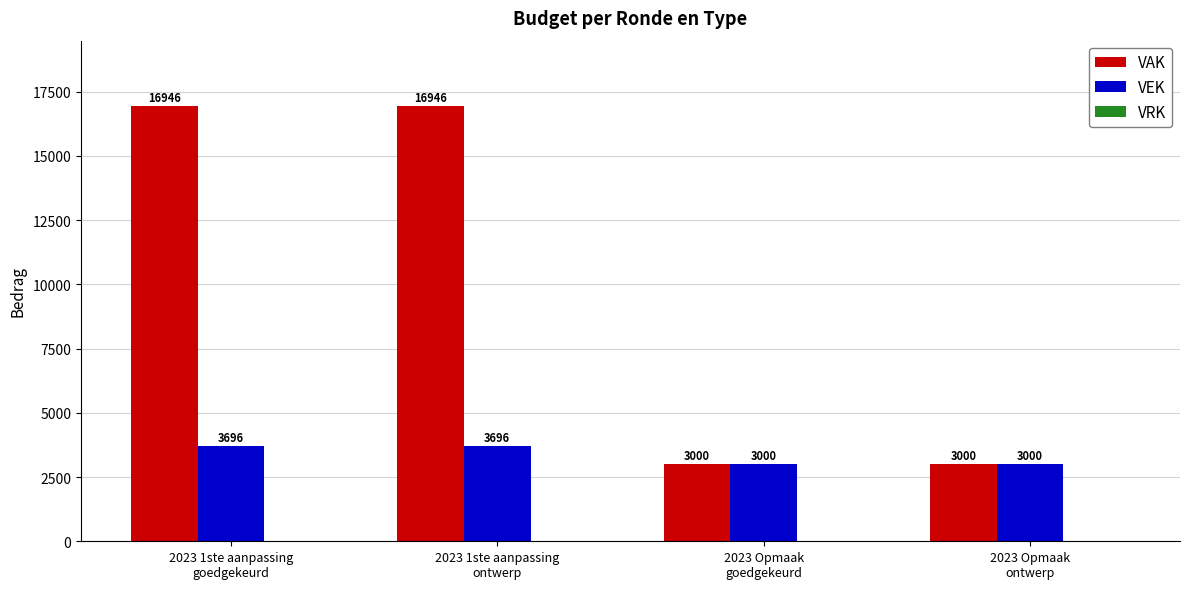

What is the greatest value displayed?

16946